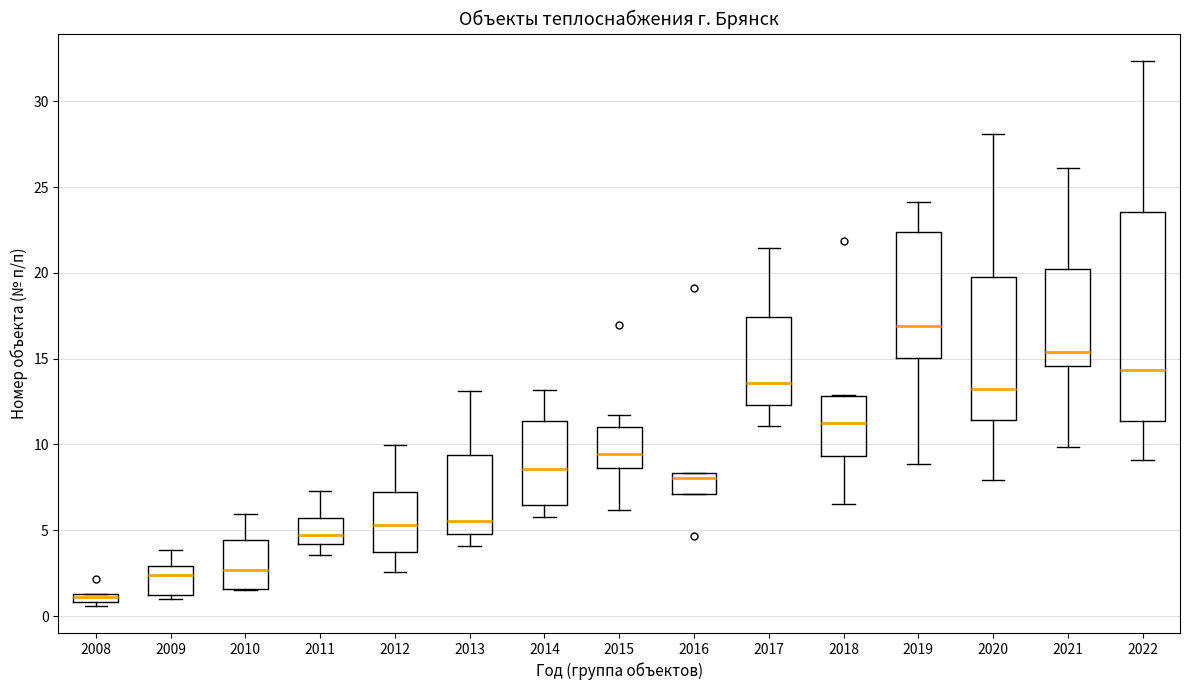

Comparing the boxes themselves (not the whiskers), which one is the tallest?

2022